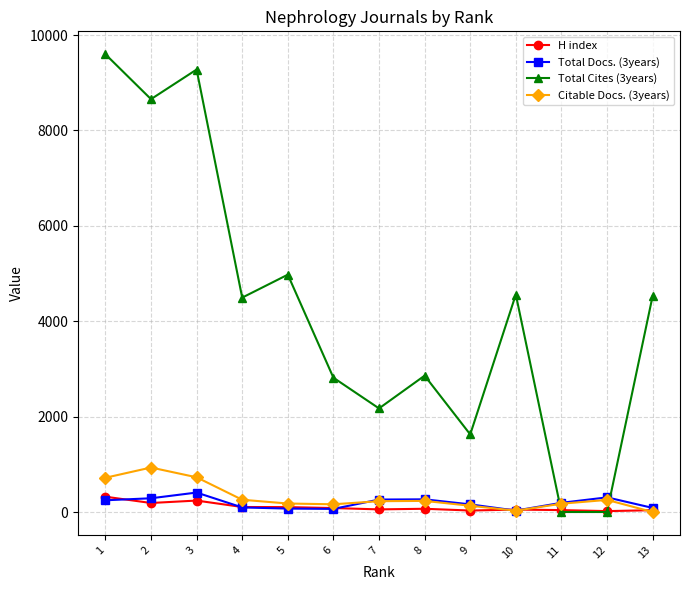

Which series has the widest spread of values?

Total Cites (3years)